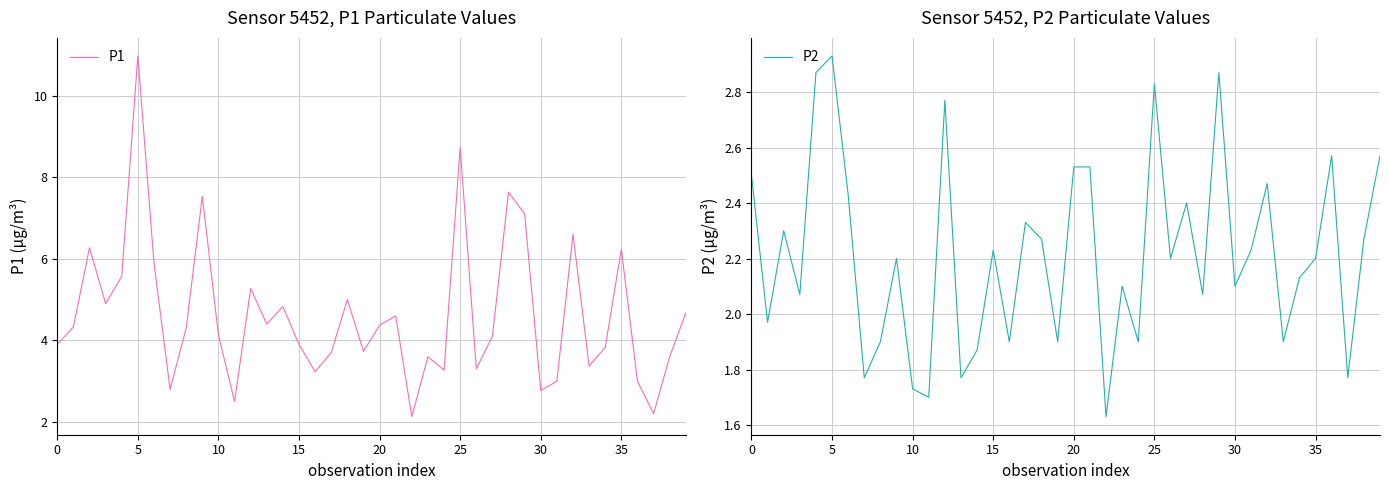

What is the total value across all series at 13?

6.2